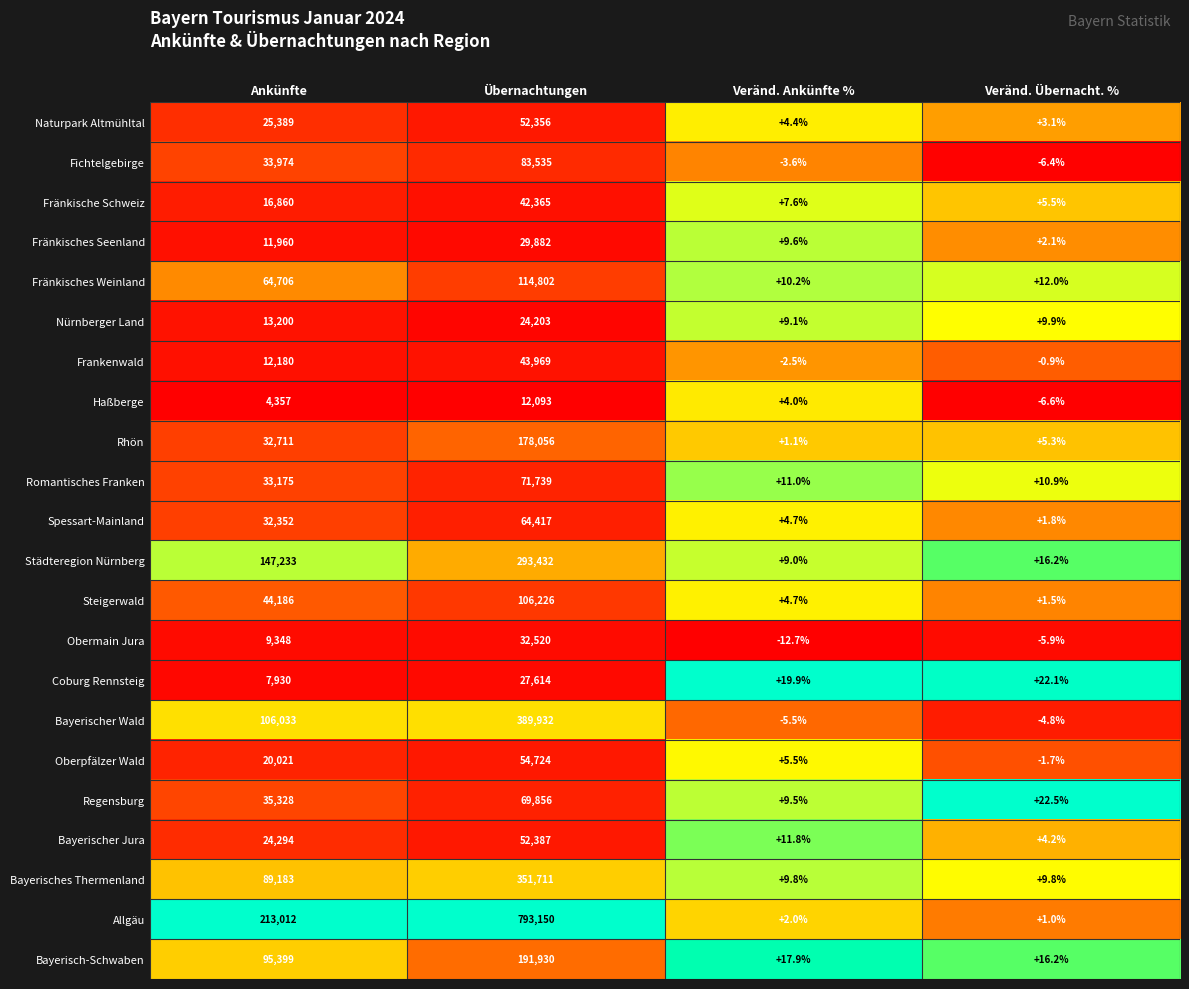

What is the sum of the Fichtelgebirge values at Veränd. Übernacht. % and Übernachtungen?

83528.6